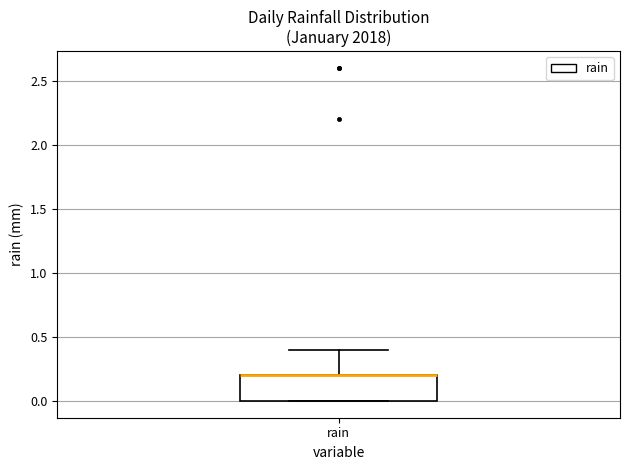

Transcribe this box plot: give where the median line is, the range the box spans, and where the two whiskers end, as read against the y-axis. The values are not printed on the chart, so give them approximately, as read against the axis.

median 0.2 (drawn on the box's upper edge), box 0.0 to 0.2, whiskers 0.0 to 0.4